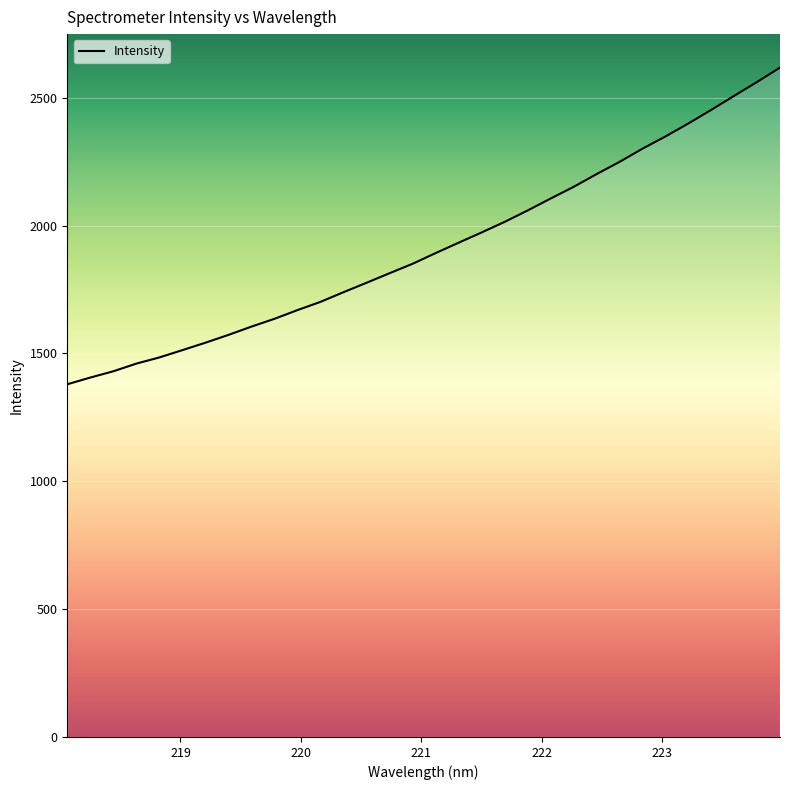

Is this an area chart (filled region under the line)?

No